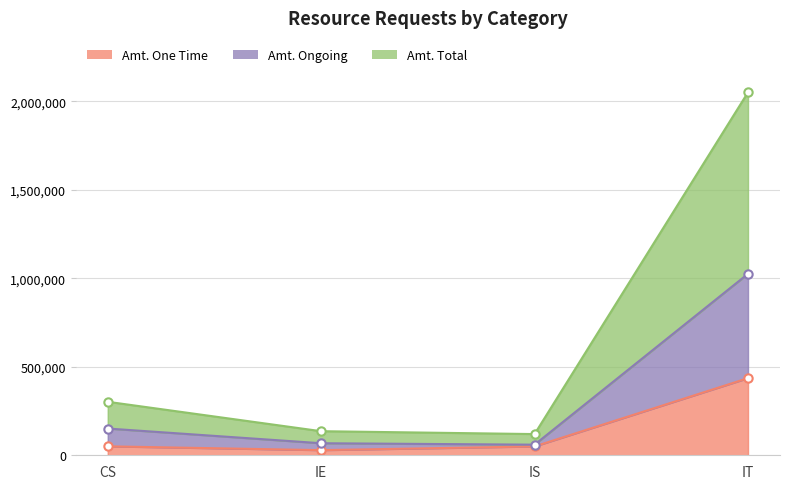

Where is Amt. Total nearest to the value 1085193?

CS